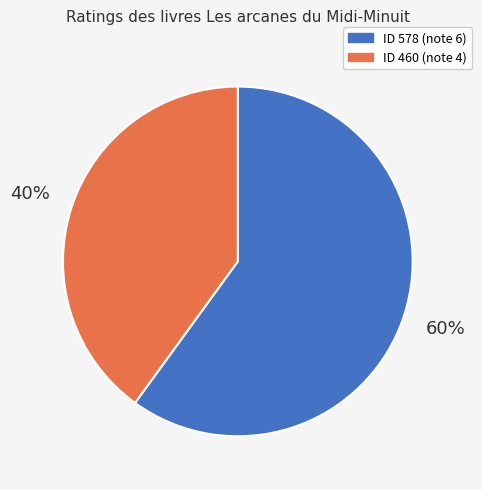

To the nearest percent, what is the average slice percentage?

50%